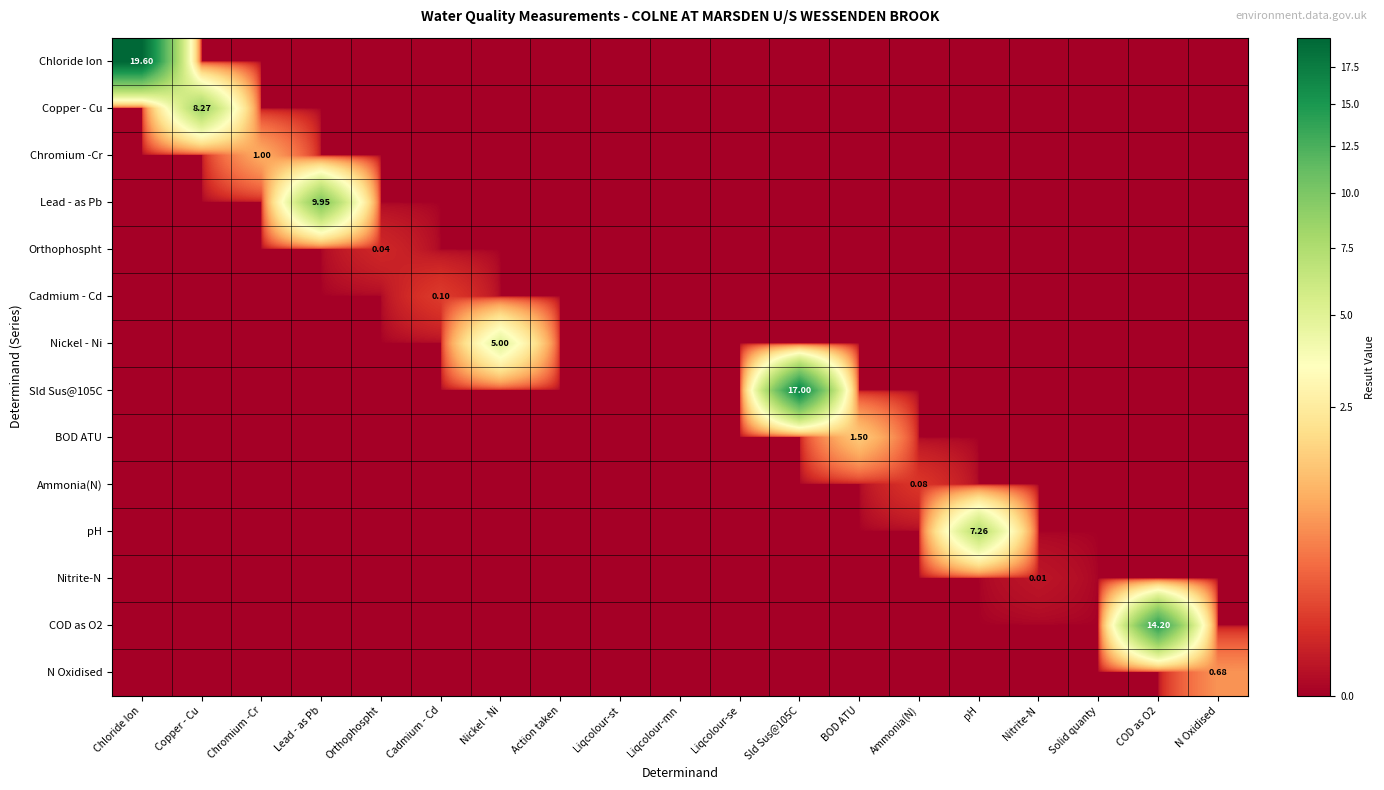

At which label is Sld Sus@105C closest to 8?

Chloride Ion